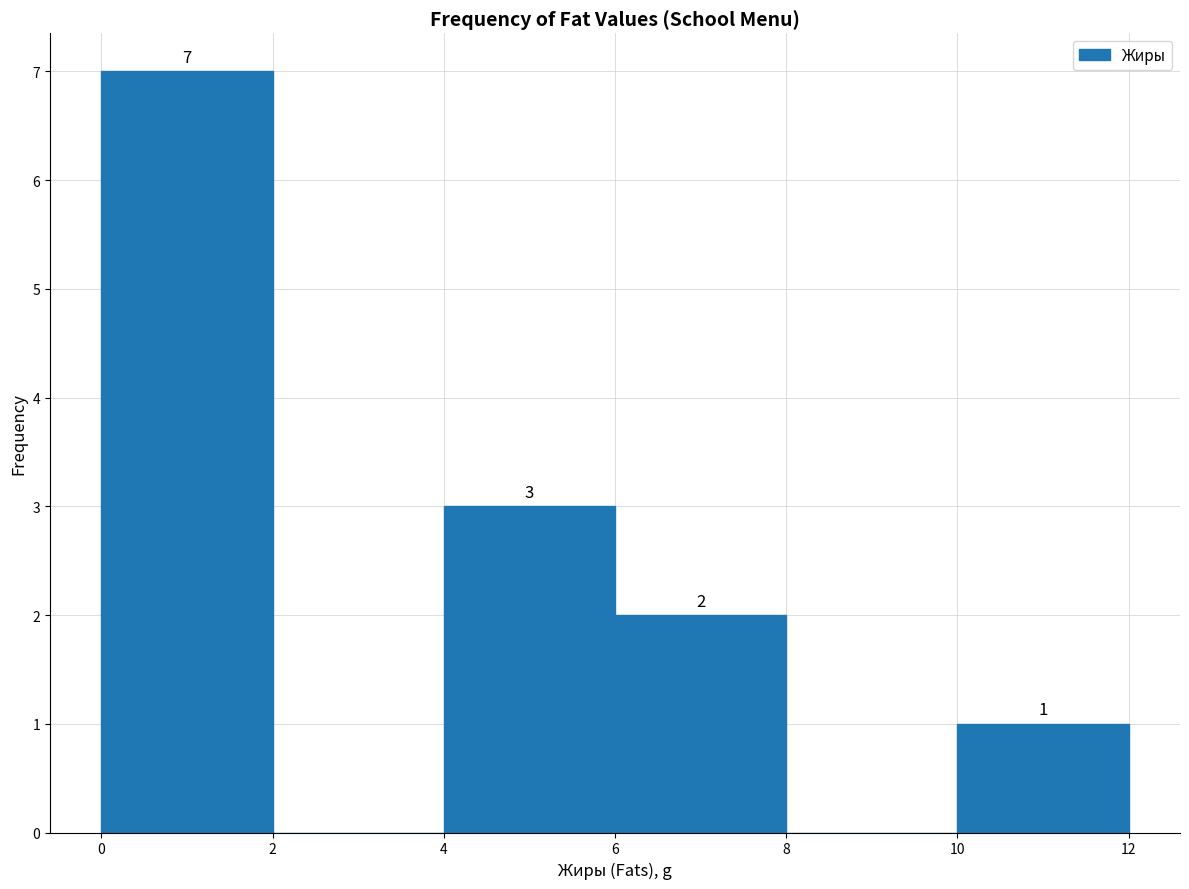

Which range on the x-axis has the tallest bar?

0 to 2